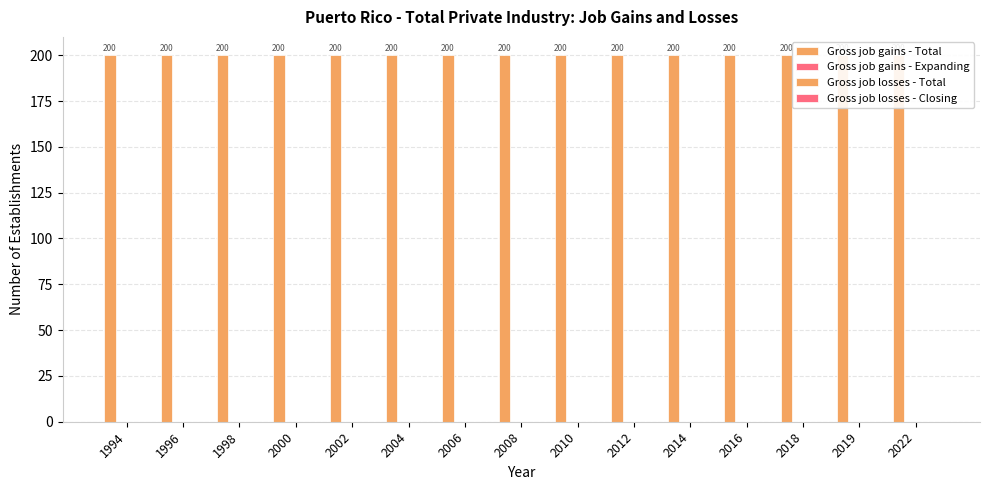

How many groups of bars are there?

15